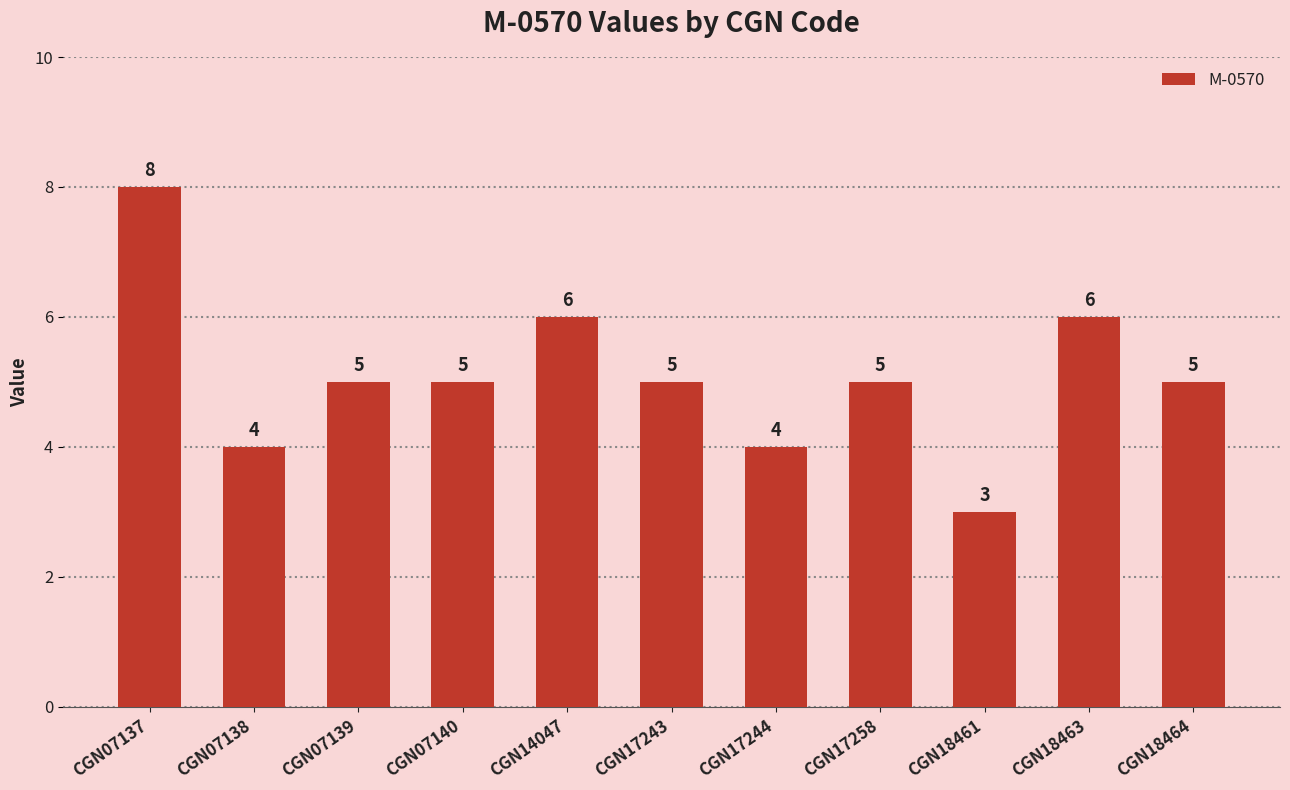

How many bars are there in total?

11